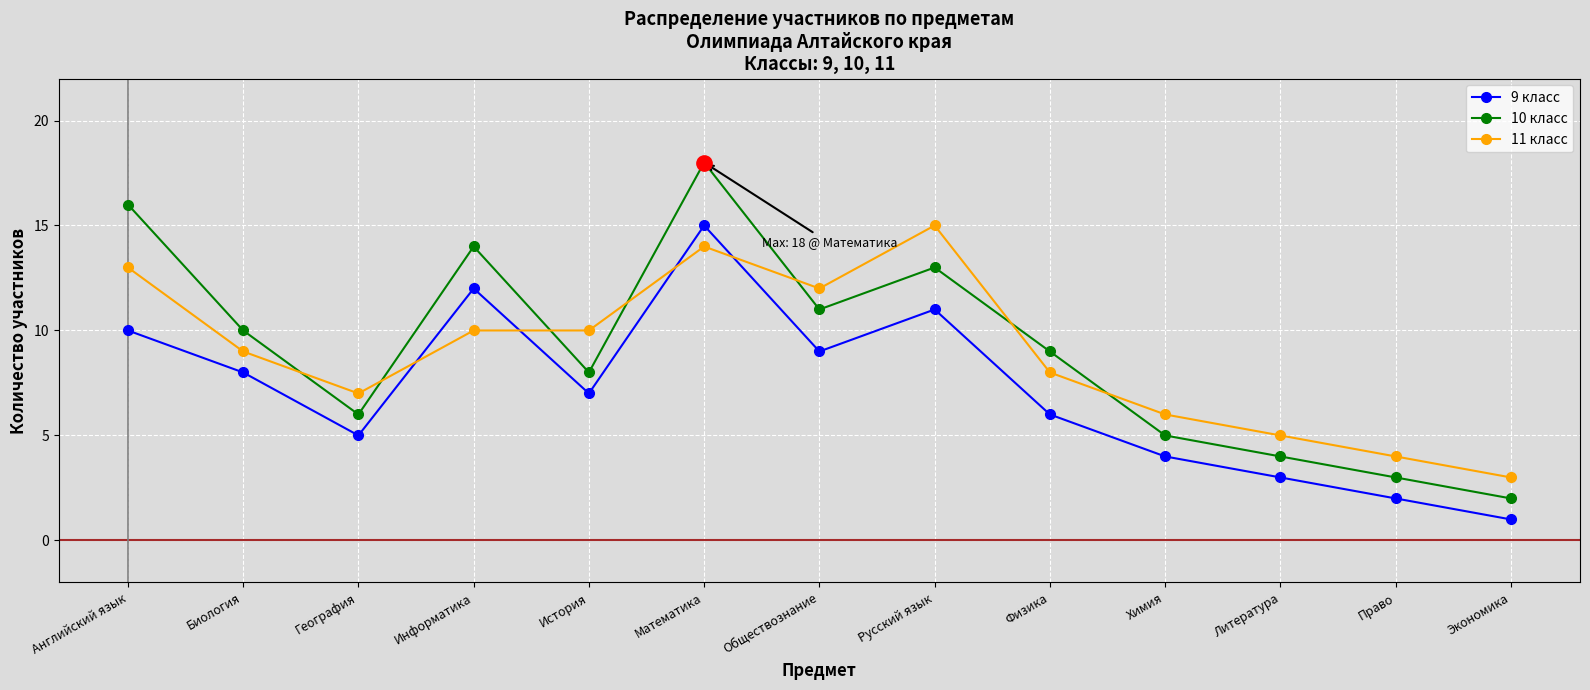

Which series has the widest spread of values?

10 класс